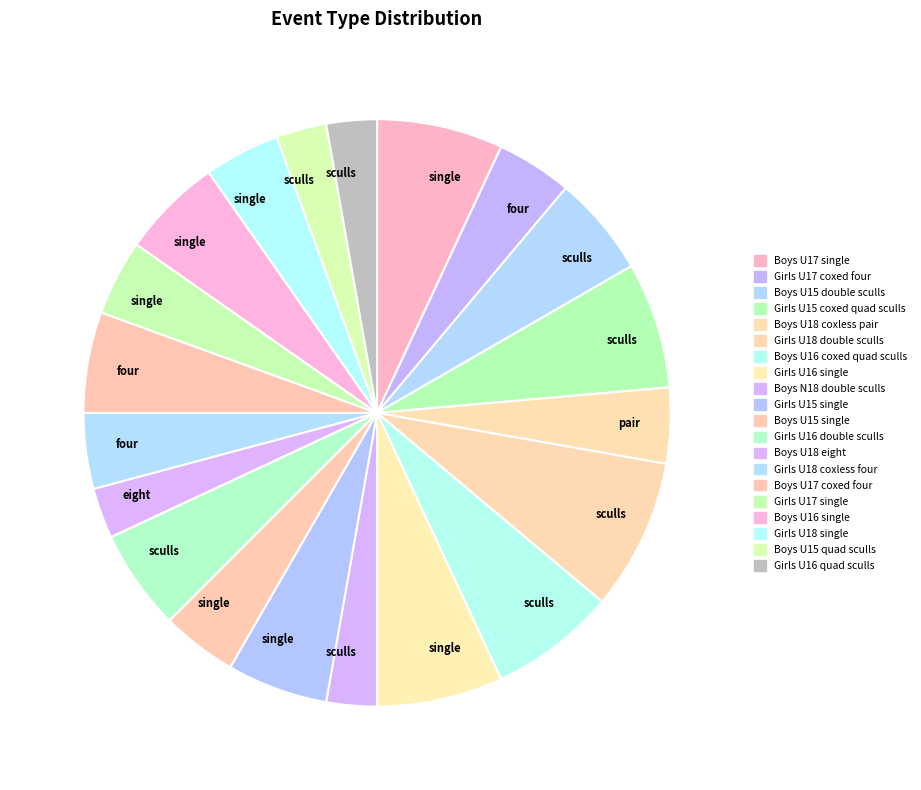

How many segments does this pie chart have?

20